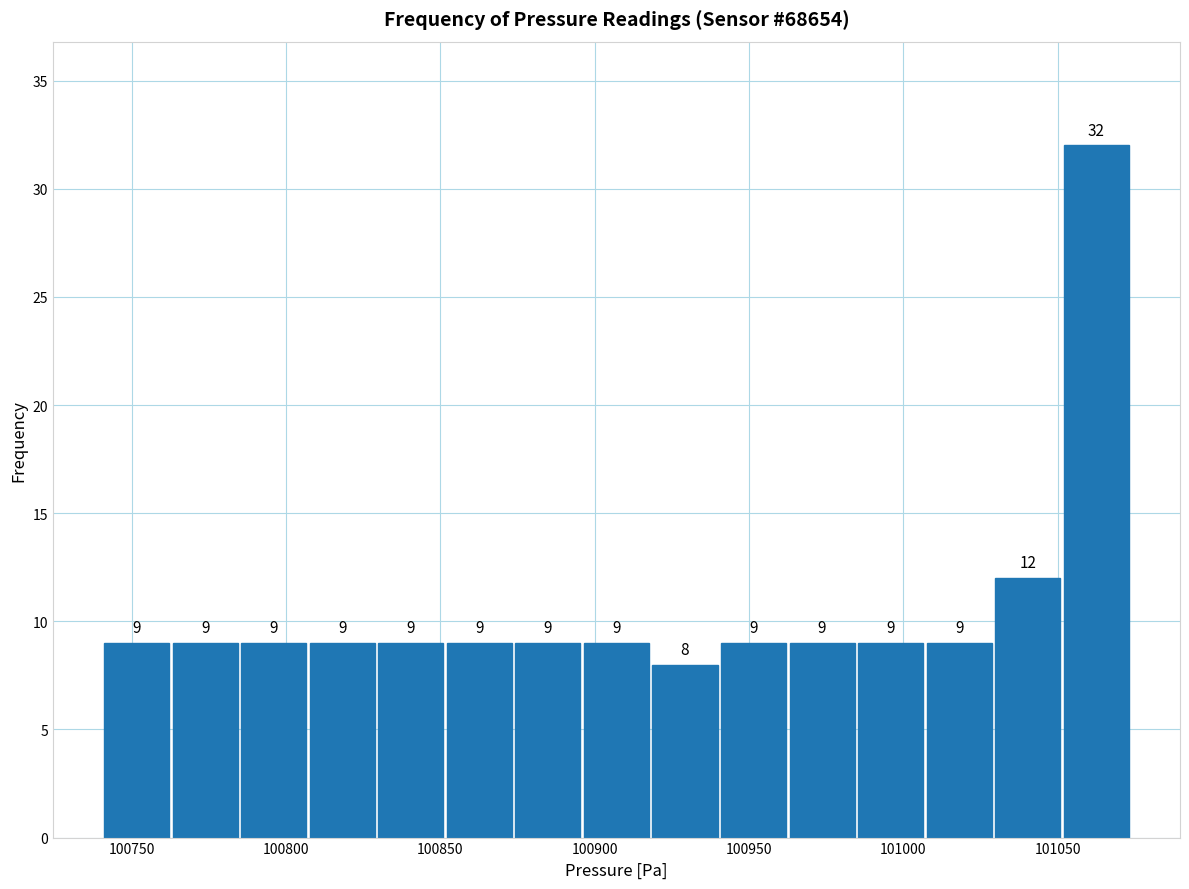

What is the height of the bar covering 101005 to 101030 on the x-axis? The bar edges are not printed on the chart, so give them approximately, as read against the axis.

9